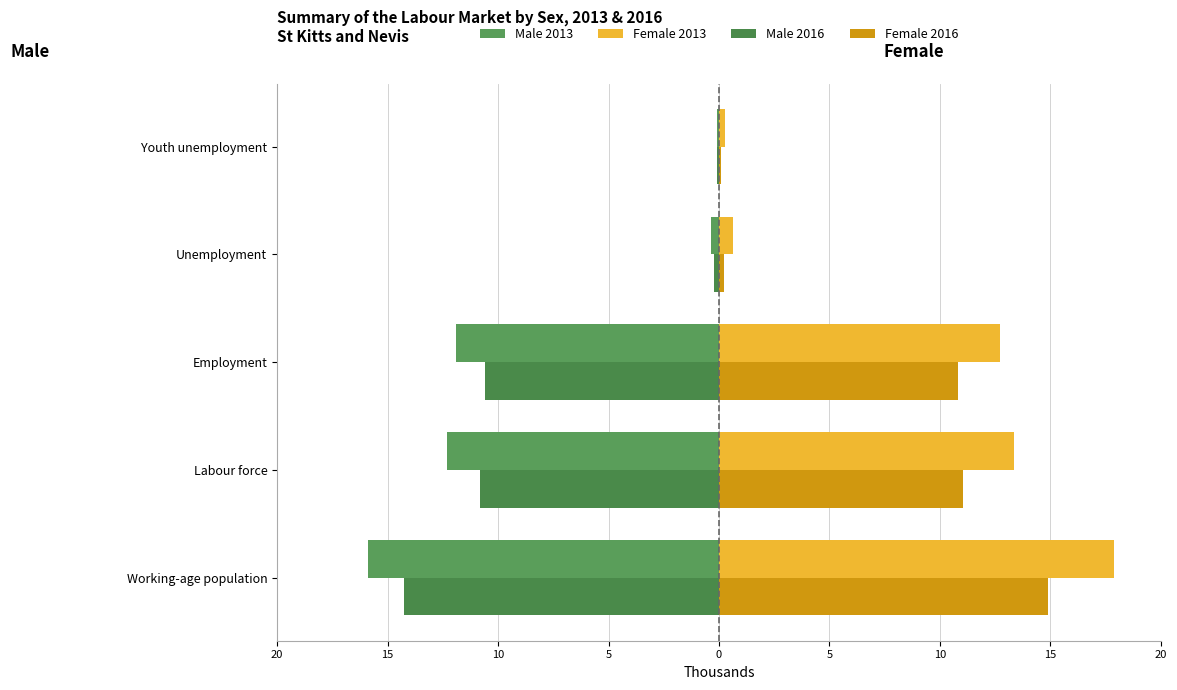

Reading left to right, transcribe all the data shown in this chart.

Male 2013: -15.9	-12.3	-11.9	-0.4	-0.1
Female 2013: 17.9	13.3	12.7	0.6	0.3
Male 2016: -14.2	-10.8	-10.6	-0.2	-0.1
Female 2016: 14.9	11.0	10.8	0.2	0.1